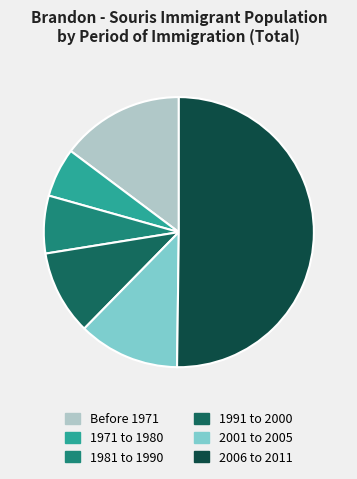

Is it true that 1981 to 1990 is 7% of the pie?

True